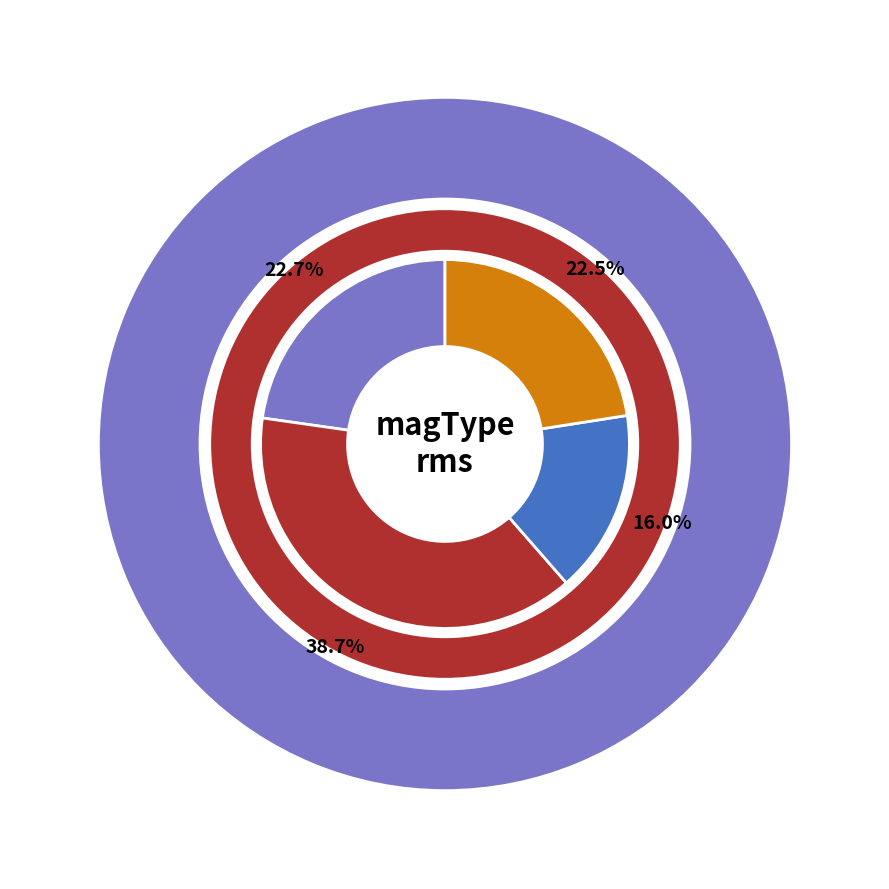

Count the number of slices in the pie.

4